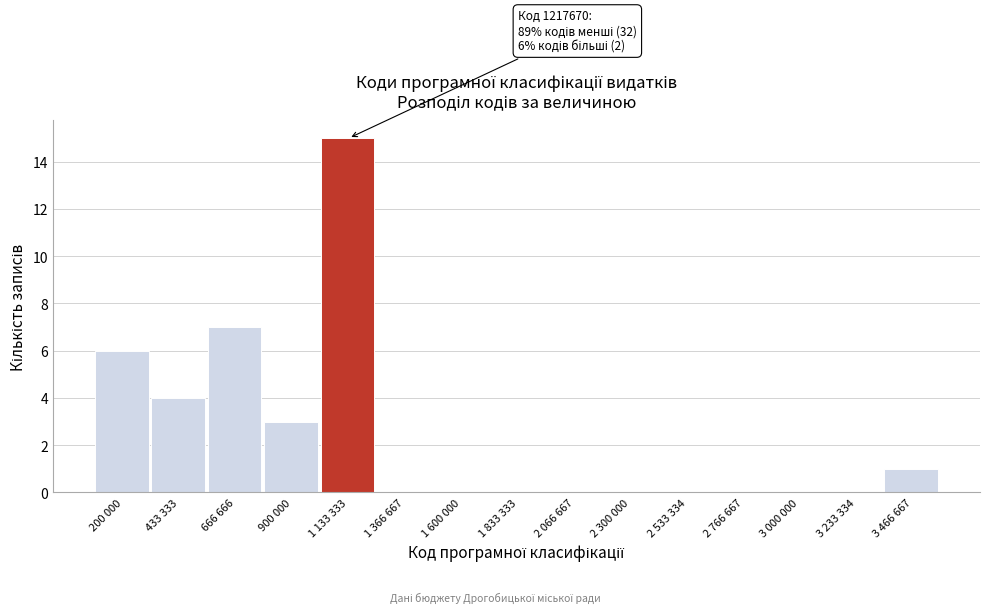

Reading left to right, transcribe all the data shown in this chart.

200 000=6	433 333=4	666 666=7	900 000=3	1 133 333=15	1 366 667=0	1 600 000=0	1 833 333=0	2 066 667=0	2 300 000=0	2 533 334=0	2 766 667=0	3 000 000=0	3 233 334=0	3 466 667=1